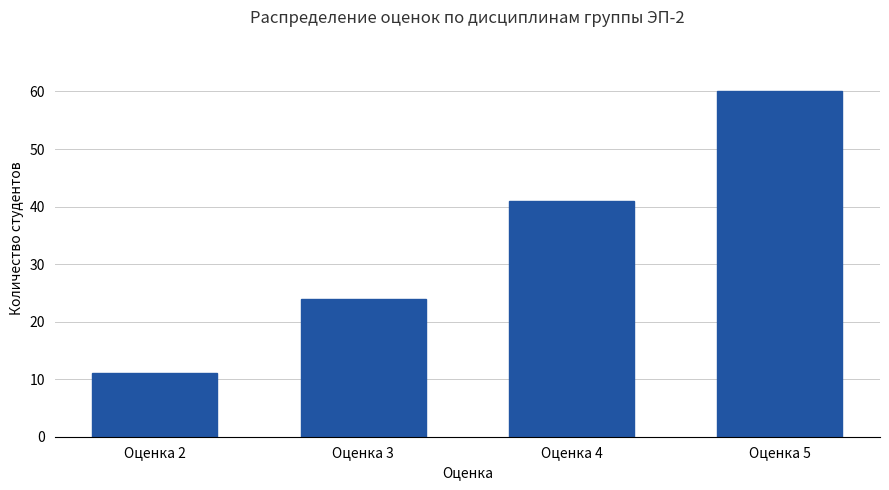

True or false: the data shows 41 at Оценка 3.

False